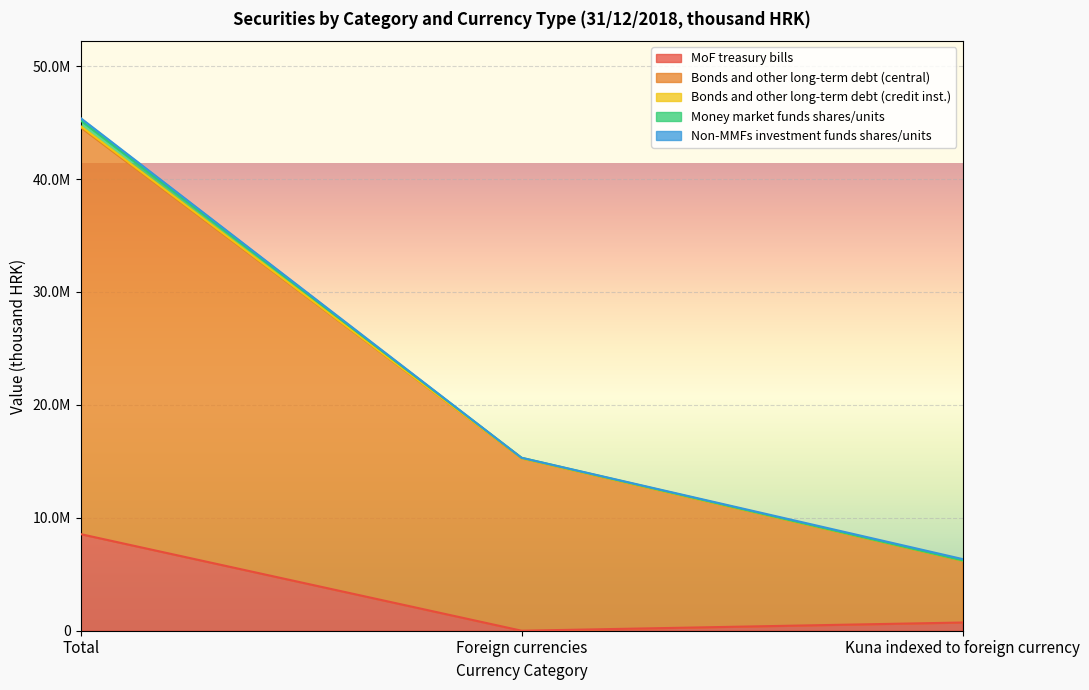

True or false: Bonds and other long-term debt (central) has a value of 8380699 at Foreign currencies.

False